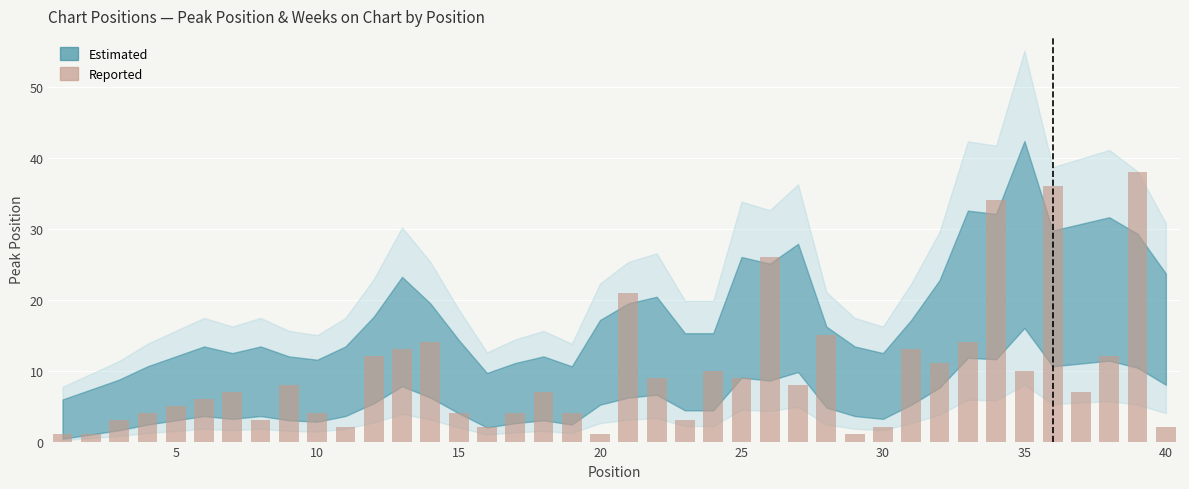

Reading left to right, transcribe all the data shown in this chart.

1	1	3	4	5	6	7	3	8	4	2	12	13	14	4	2	4	7	4	1	21	9	3	10	9	26	8	15	1	2	13	11	14	34	10	36	7	12	38	2